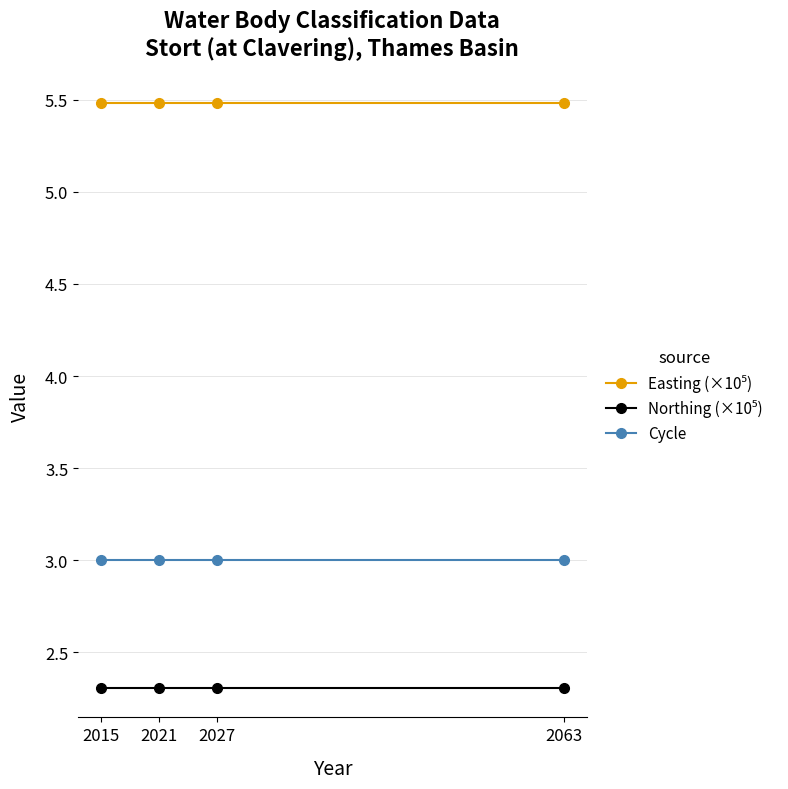

What is the value of the Cycle point at the 1st from the left?

3.0